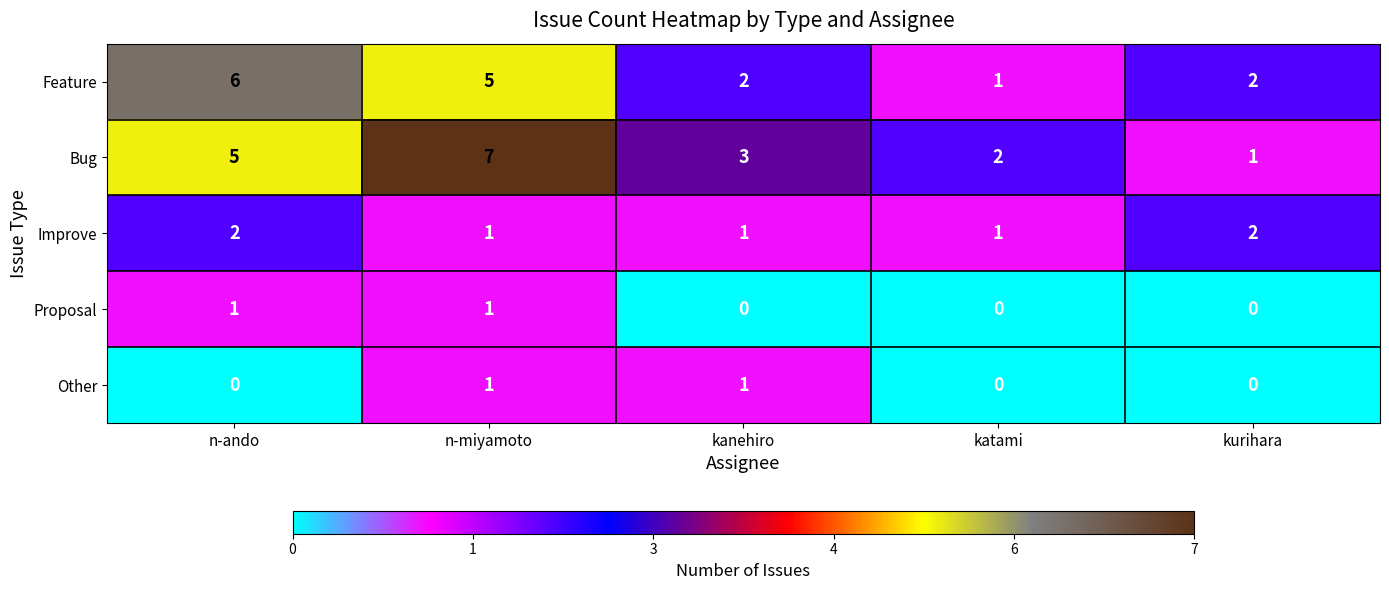

True or false: Other has a value of 0 at n-ando.

True